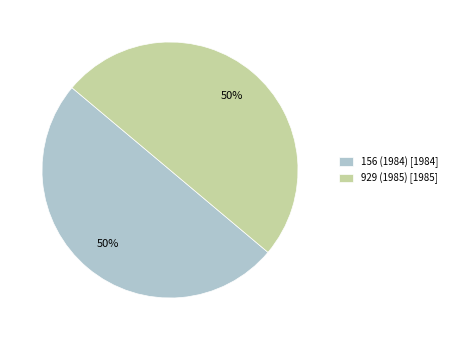

To the nearest percent, what portion does 929 (1985) [1985] represent?

50%